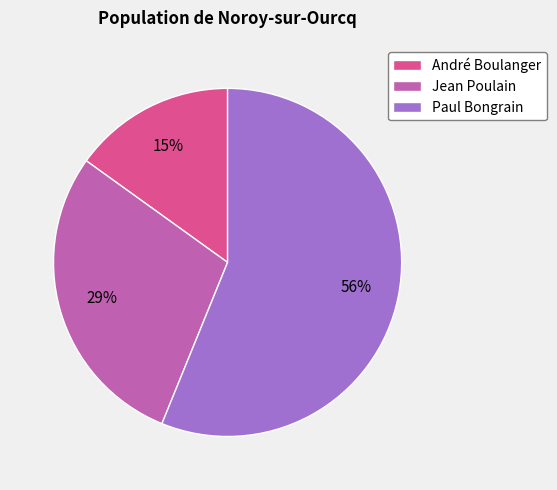

Rank the categories by value from lowest to highest.

André Boulanger, Jean Poulain, Paul Bongrain